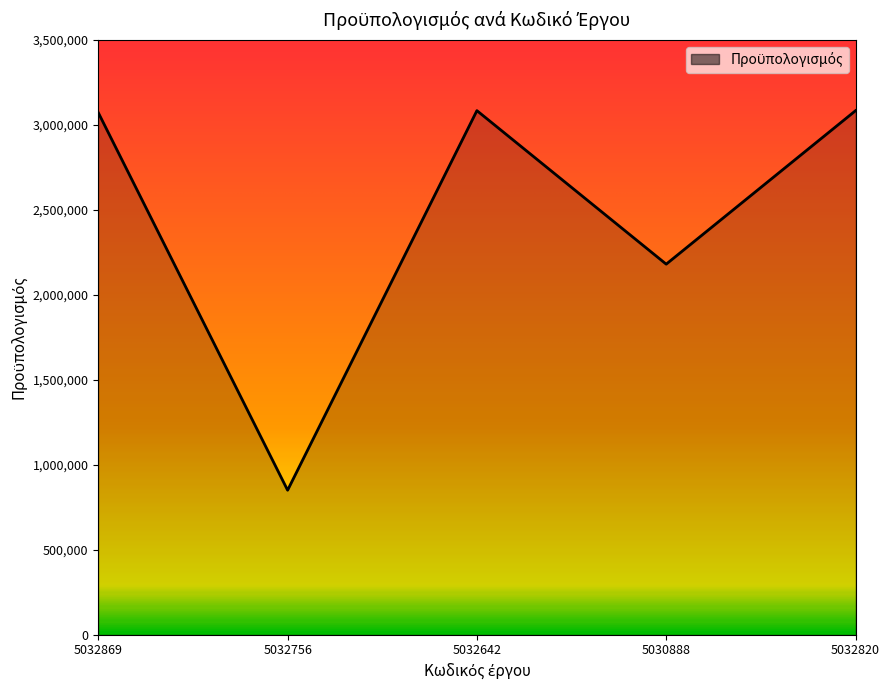

What is the smallest value displayed?

850000